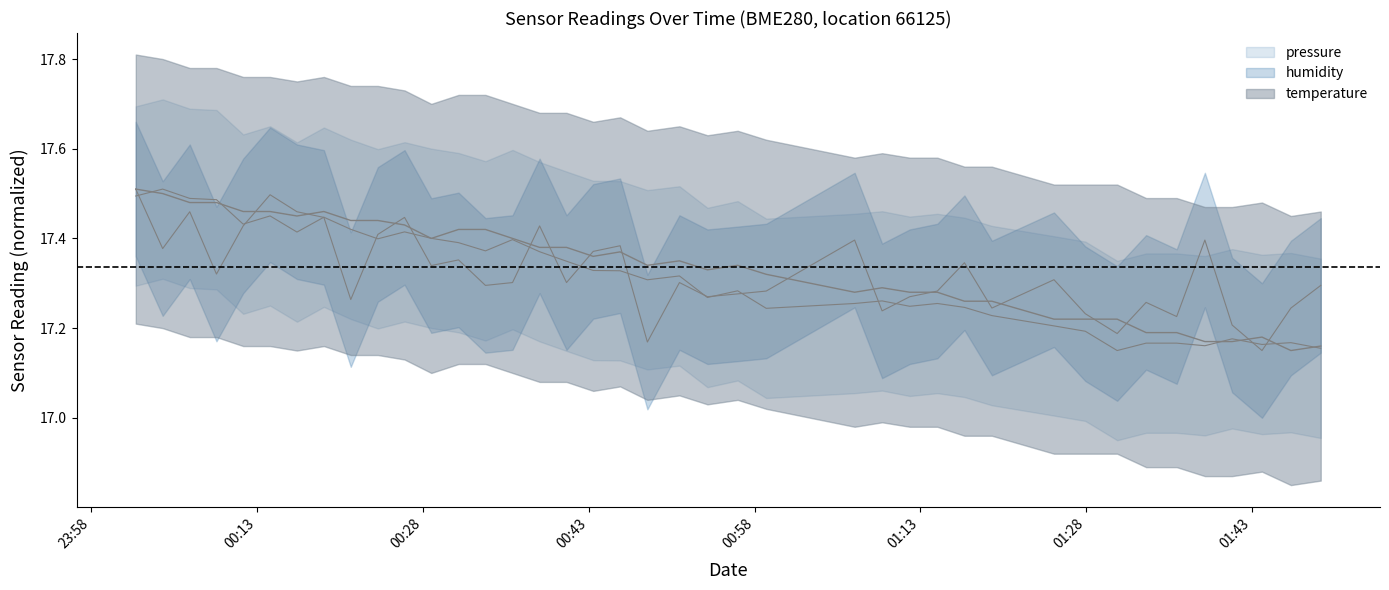

Which series has the widest spread of values?

temperature